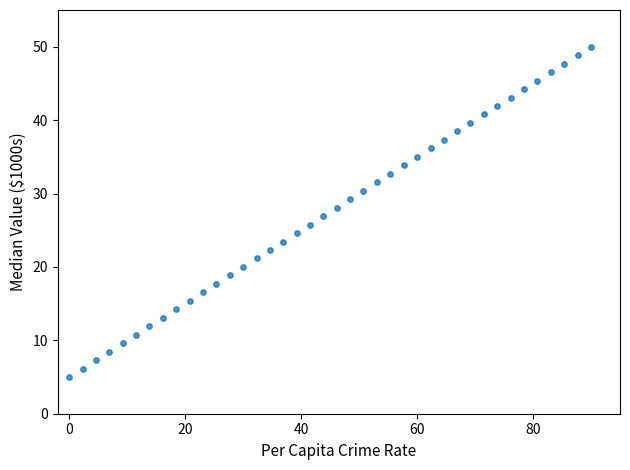

What is the range of X values (max minus min)?

90.0